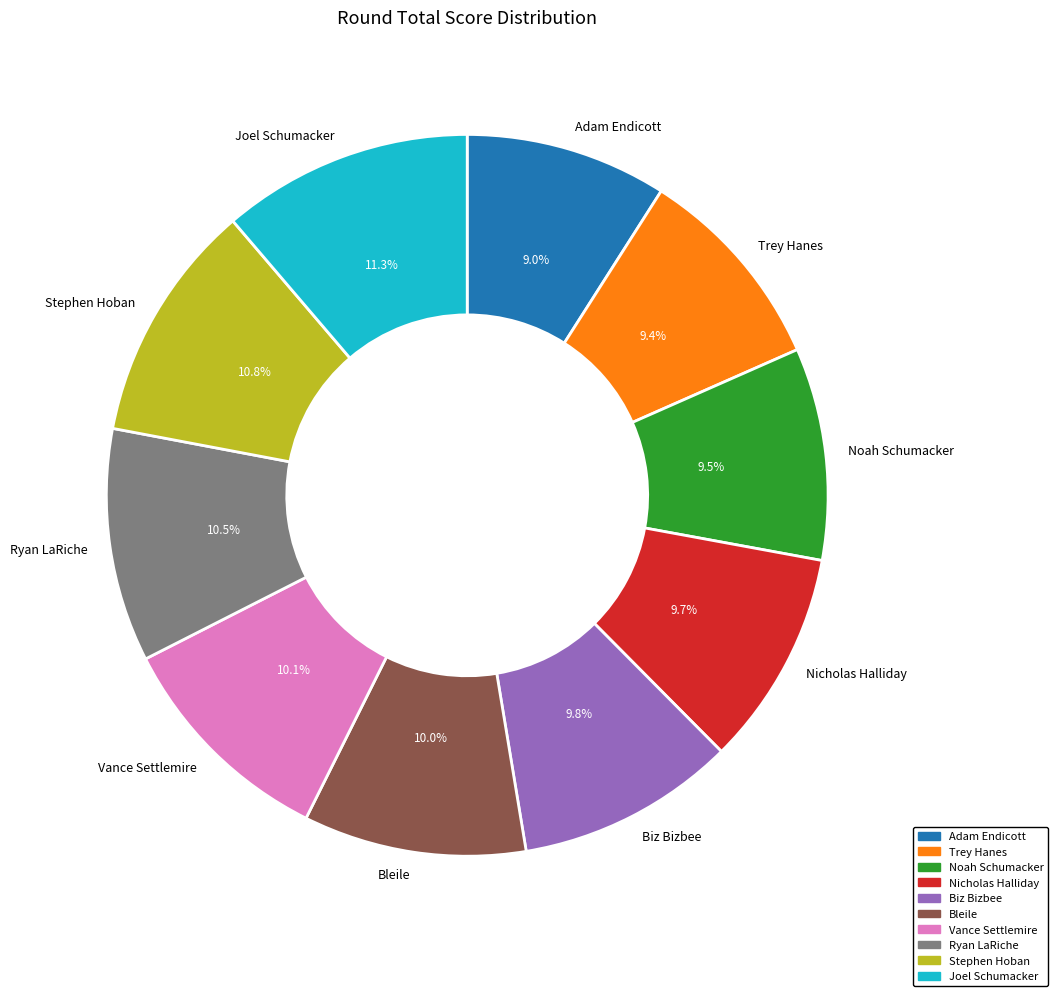

Is there a majority slice in this chart?

No